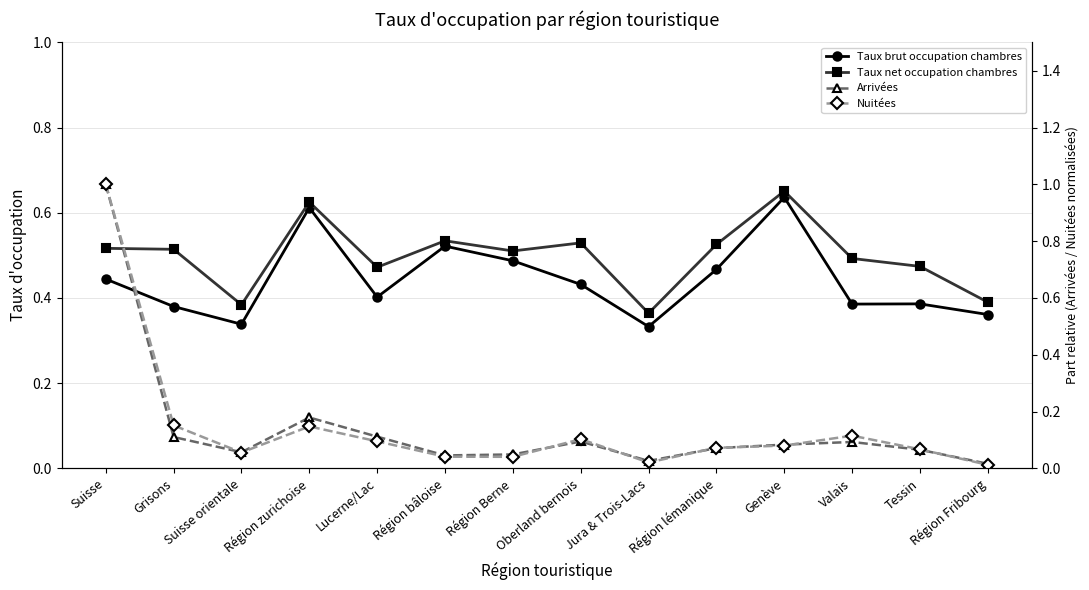

True or false: Arrivées and Taux brut occupation chambres intersect in this chart.

True